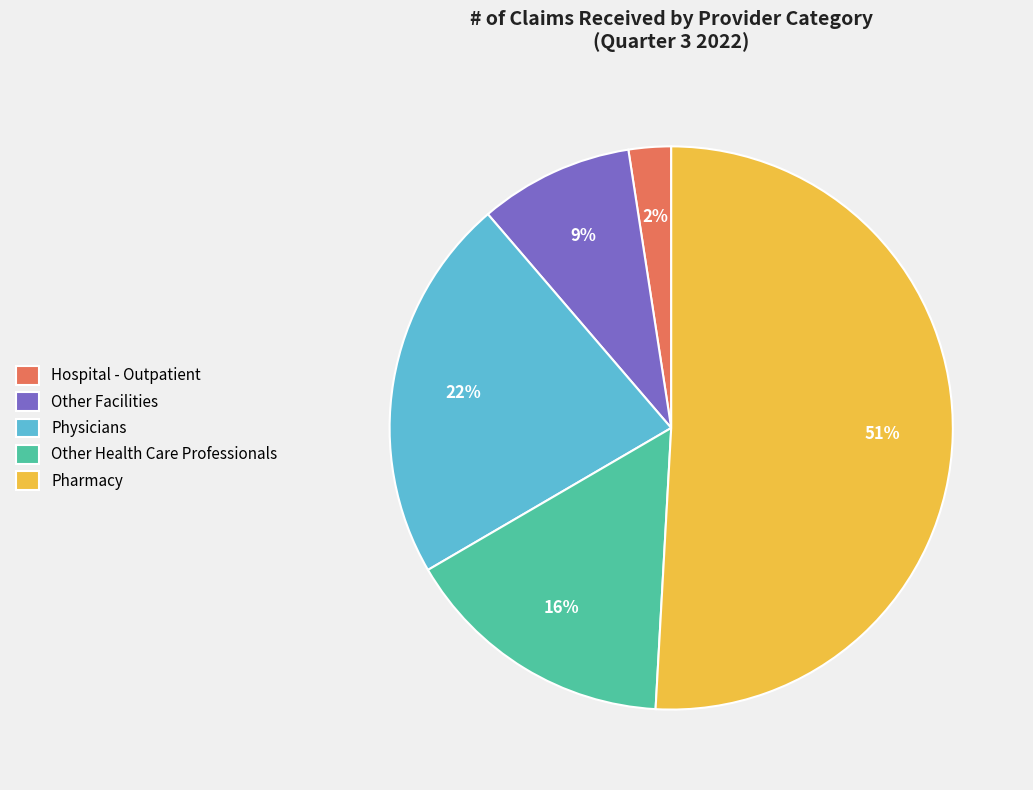

How many slices are in this pie chart?

5